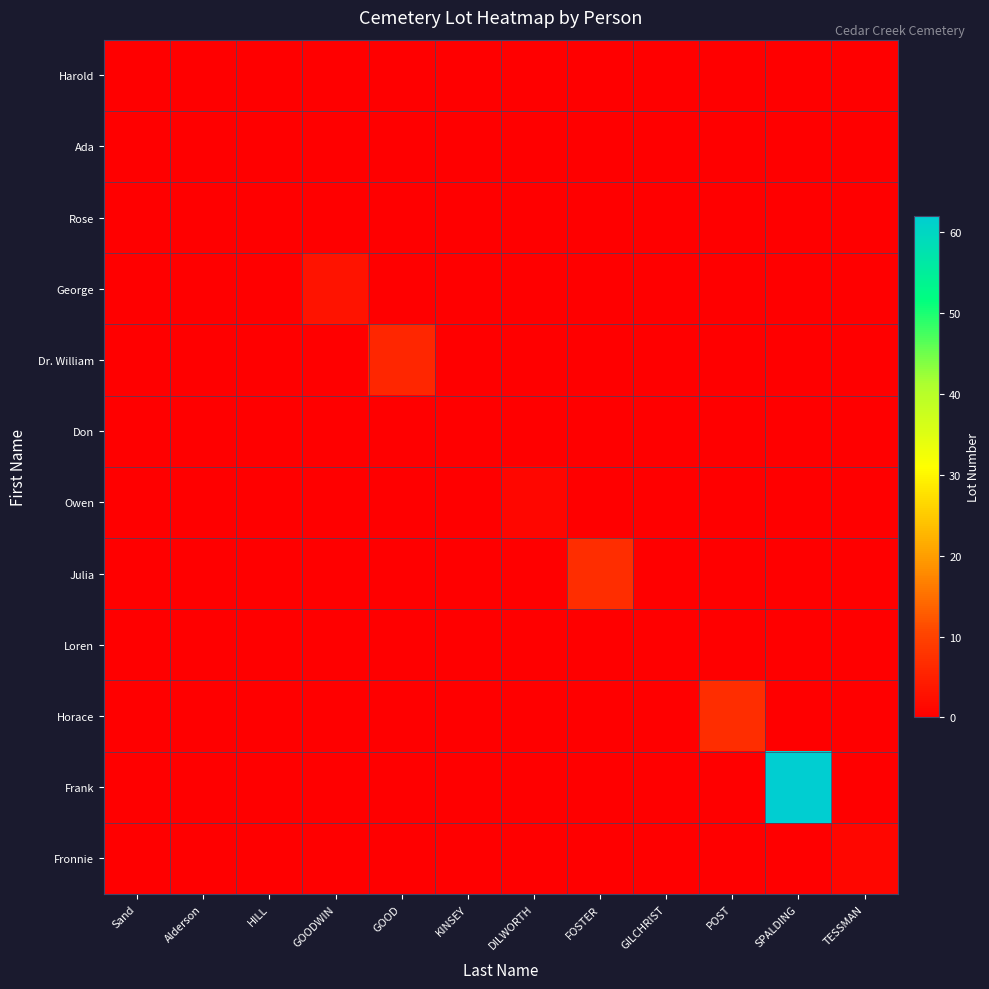

What is the greatest value displayed?

62